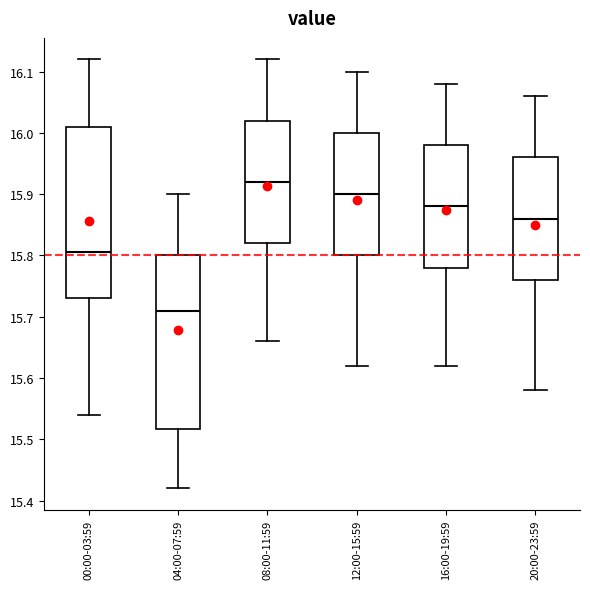

Where is the lower edge of the box for 12:00-15:59 on the y-axis? The values are not printed on the chart, so give them approximately, as read against the axis.

15.80